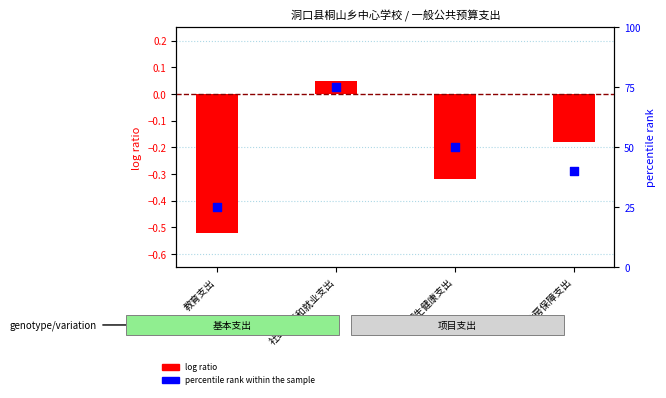

Which series reaches the maximum Y coordinate?

percentile rank within the sample